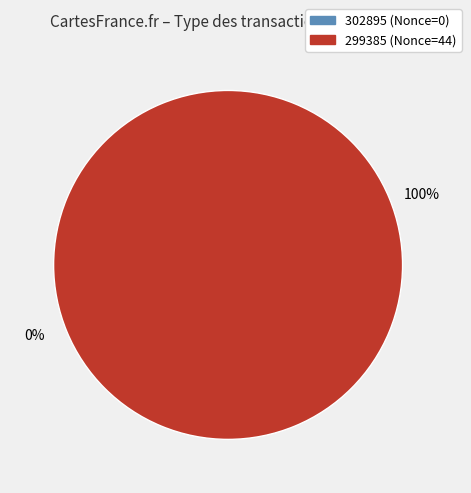

Count the number of slices in the pie.

2